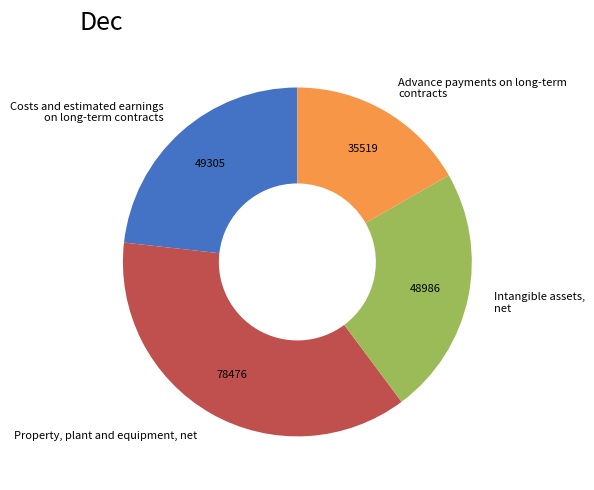

Which slice is the smallest?

Advance payments on long-term contracts